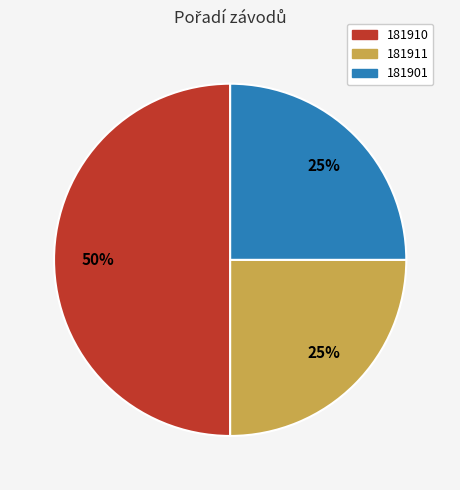

Do 181911 and 181910 together represent more than half of the pie?

Yes